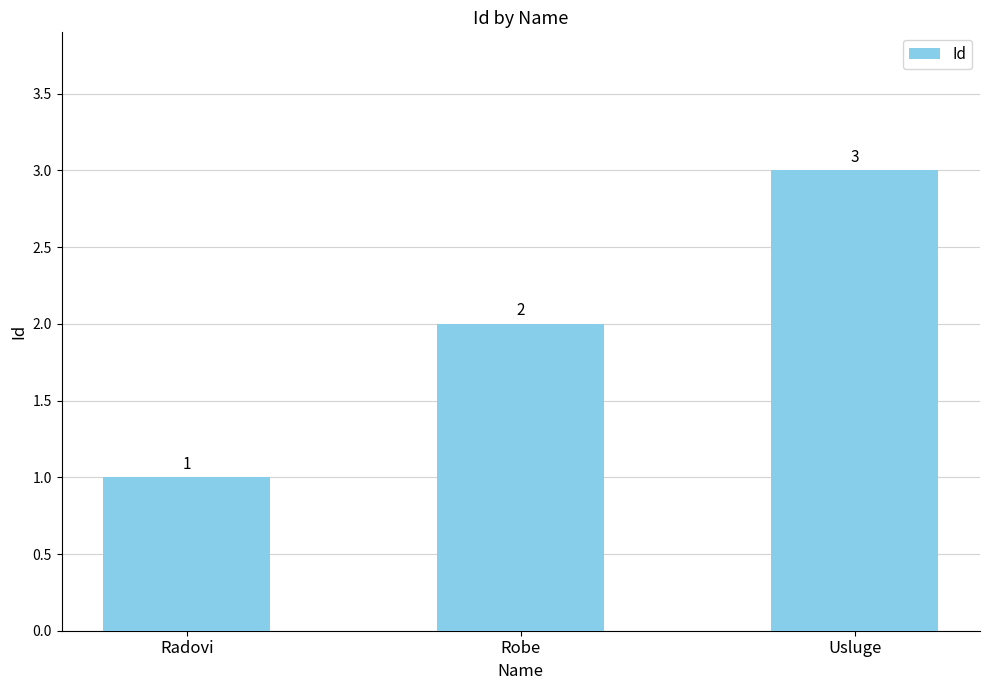

Count the values in the range 1 to 3.

3